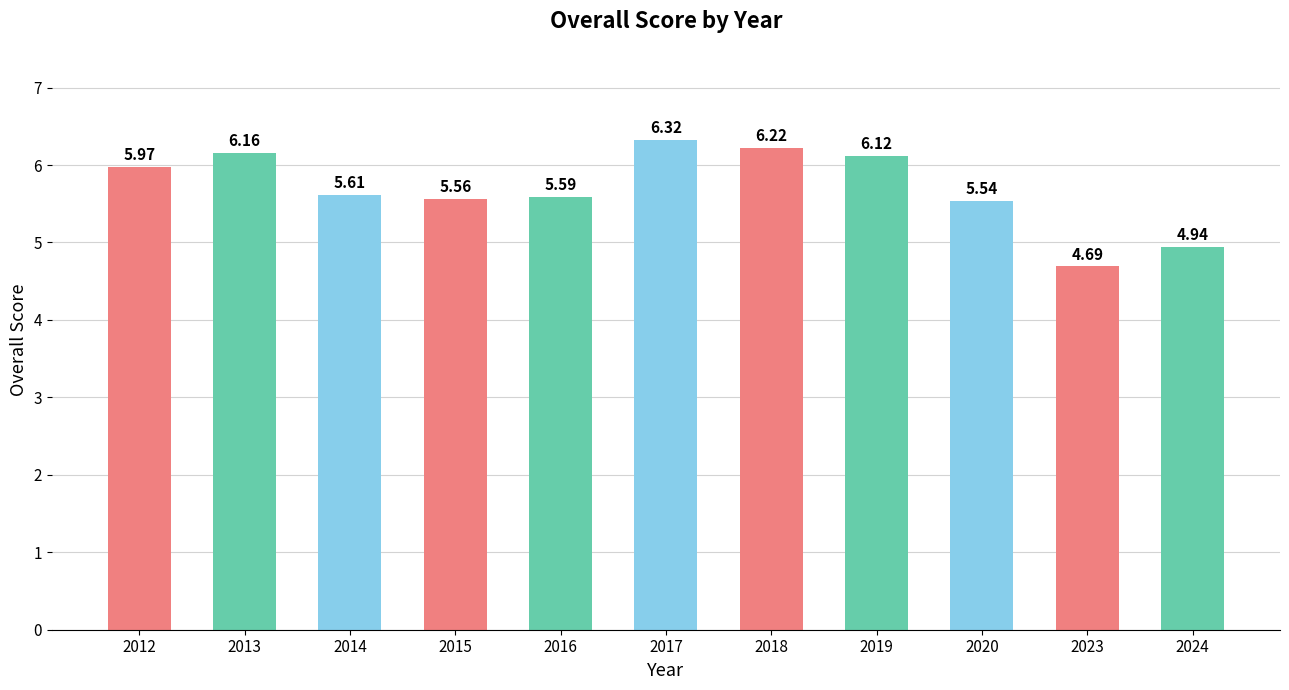

What is the difference between the second highest and second lowest values?

1.3